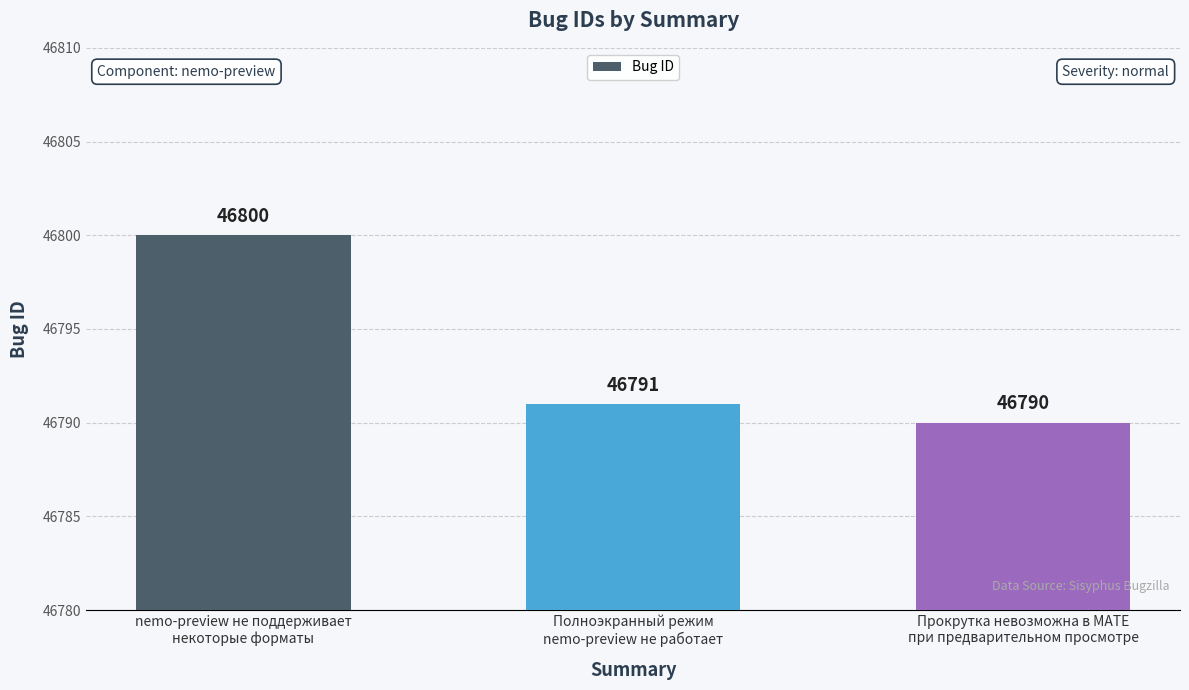

What is the approximate value at Прокрутка невозможна в MATE
при предварительном просмотре?

46790